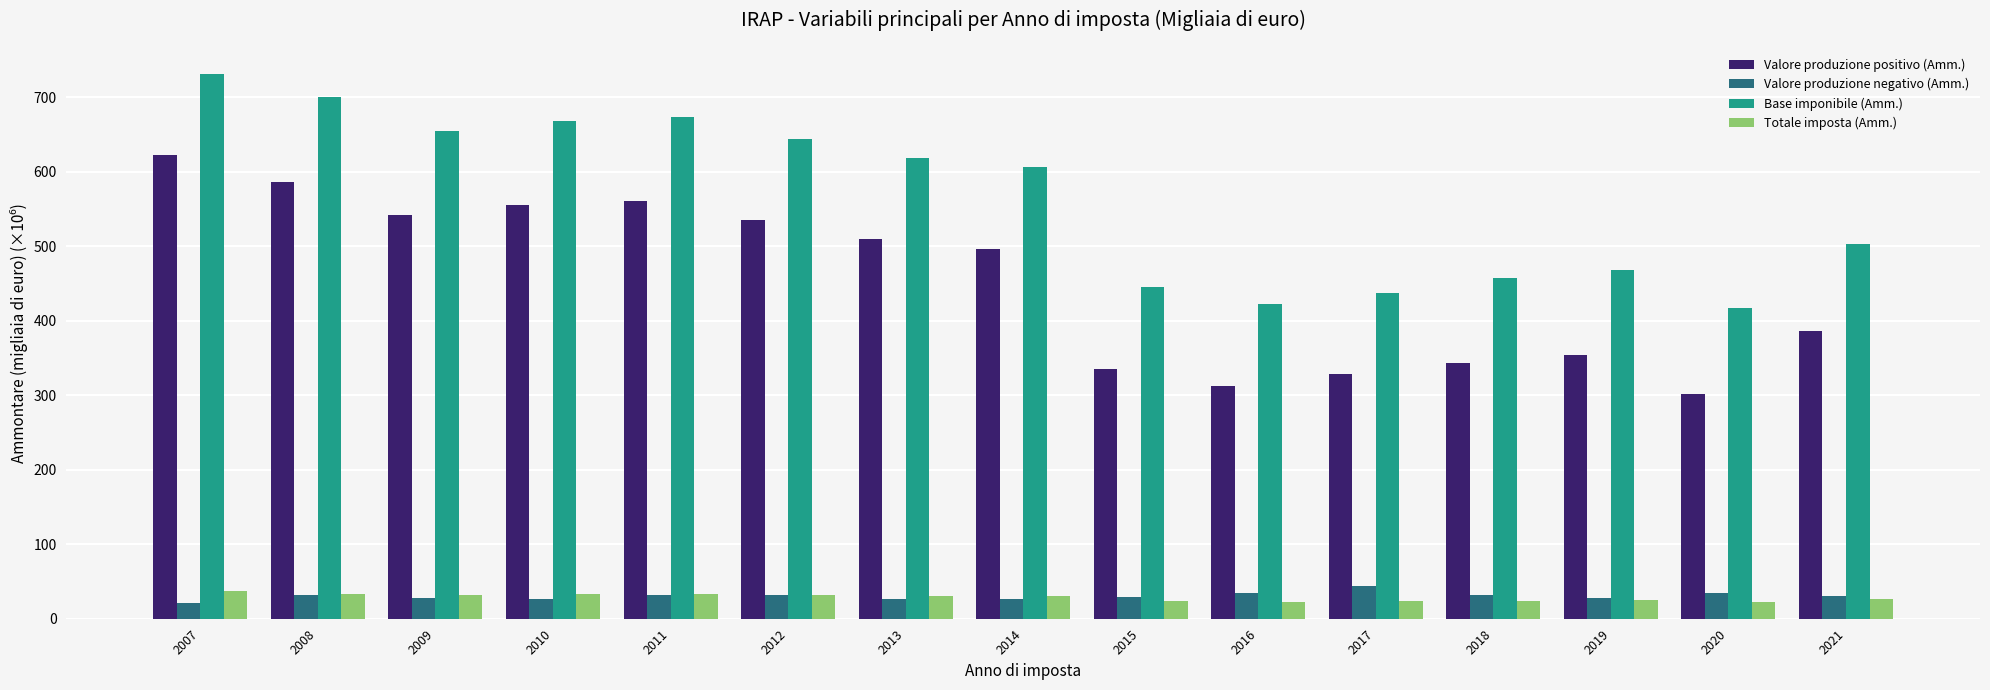

What is the value of the Totale imposta (Amm.) bar at the 6th from the left?

32.1